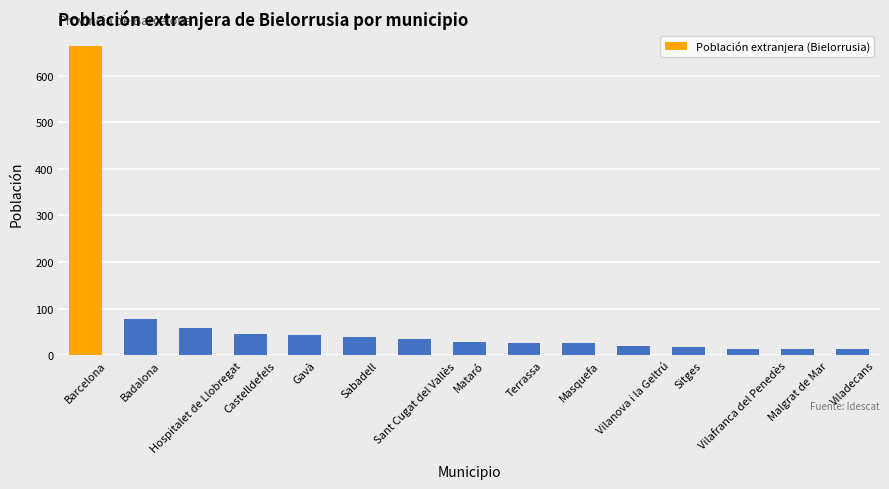

Approximately how many times larger is the value at Terrassa compared to Sabadell?

0.7